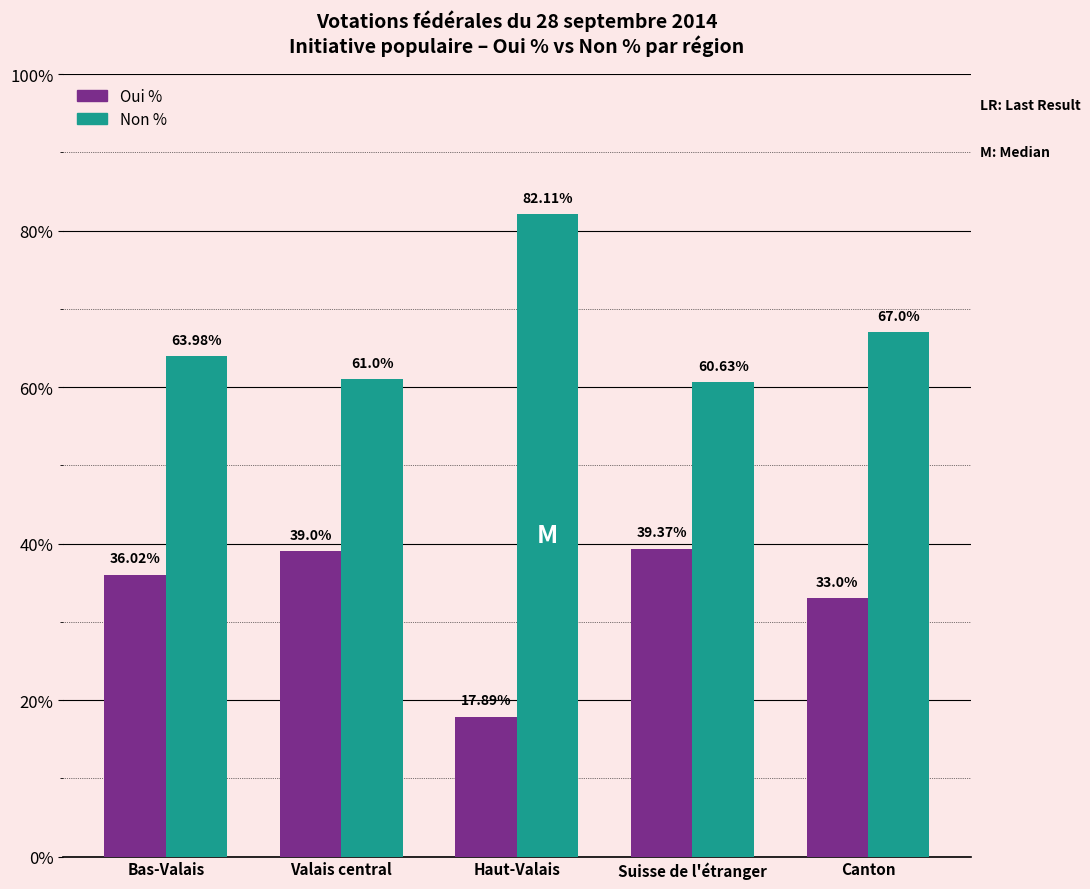

What is the difference between the second highest and minimum values in the Oui % series?

21.1